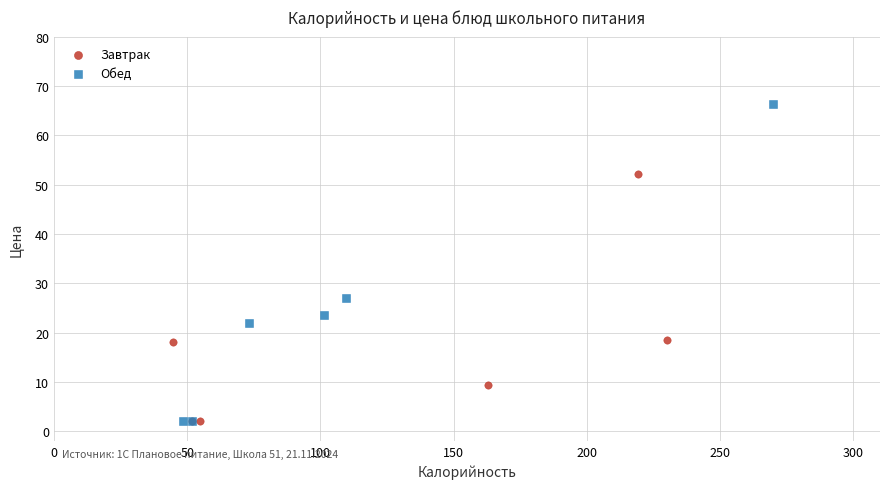

Which series has the widest spread of Y values?

Обед